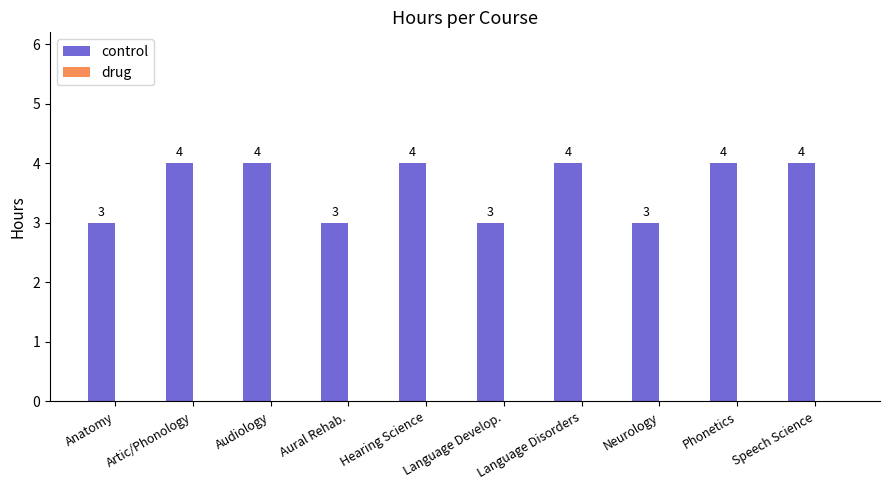

What position from the right is Anatomy?

10